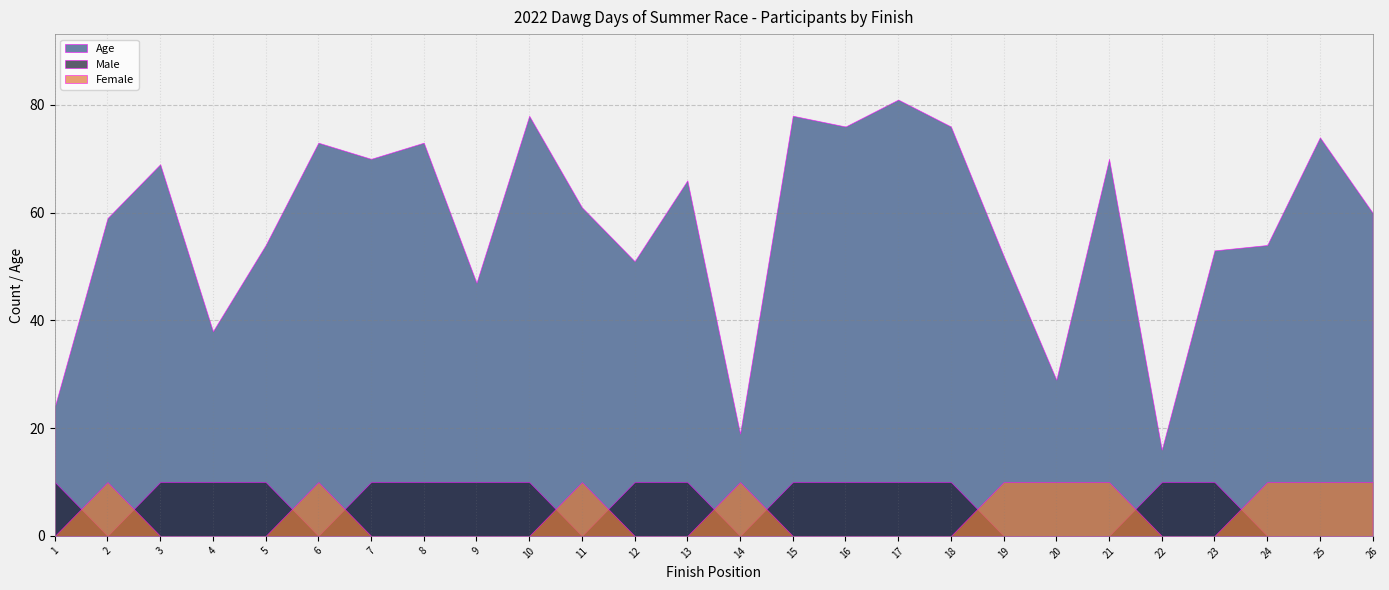

How many values in Male are above zero?

16